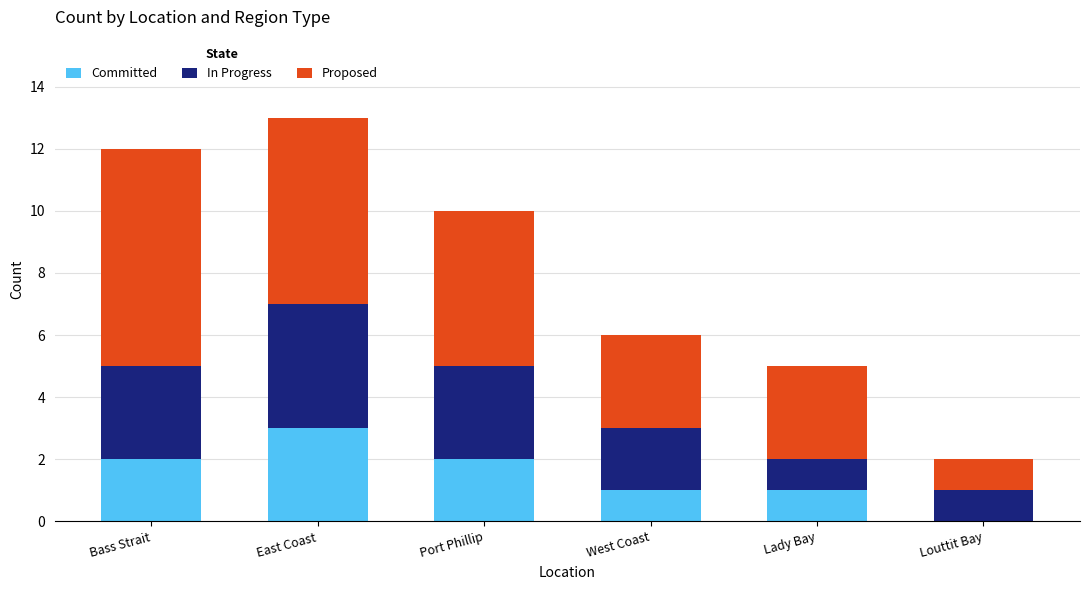

What is the sum of all Committed values?

9